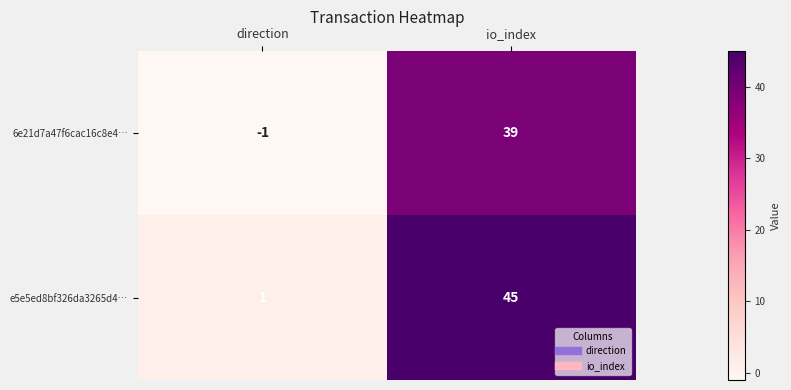

Rank the series at io_index from lowest to highest value.

6e21d7a47f6cac16c8e4…, e5e5ed8bf326da3265d4…